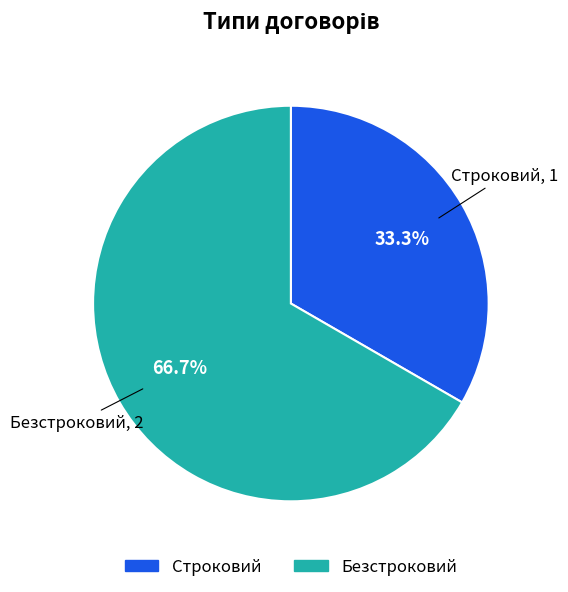

Which category accounts for the majority?

Безстроковий